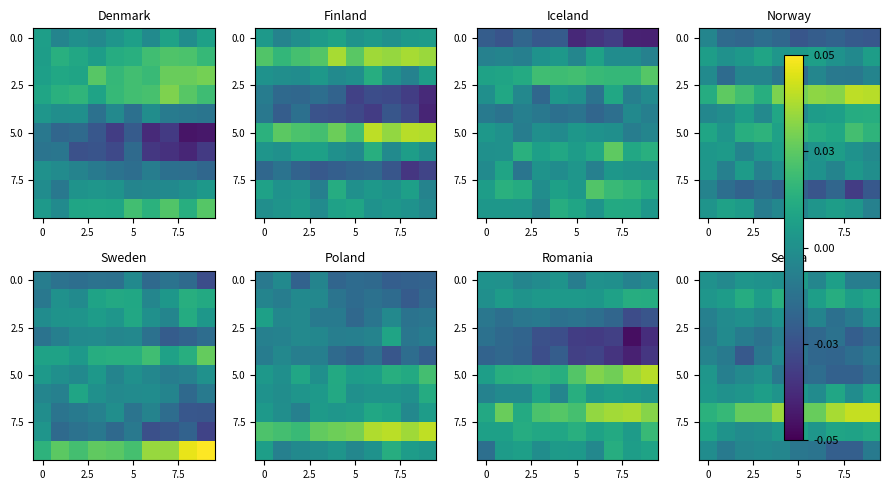

Which has a higher value, 8 or 4?

4